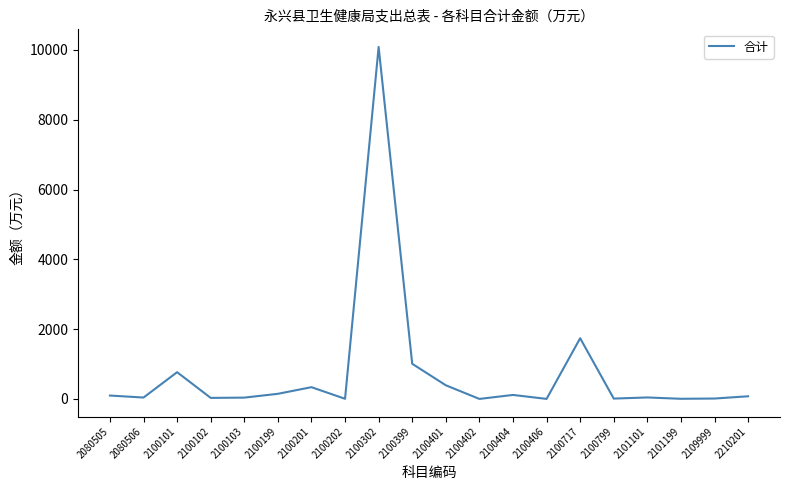

Approximately how many times larger is the value at 2210201 compared to 2101199?

15.1